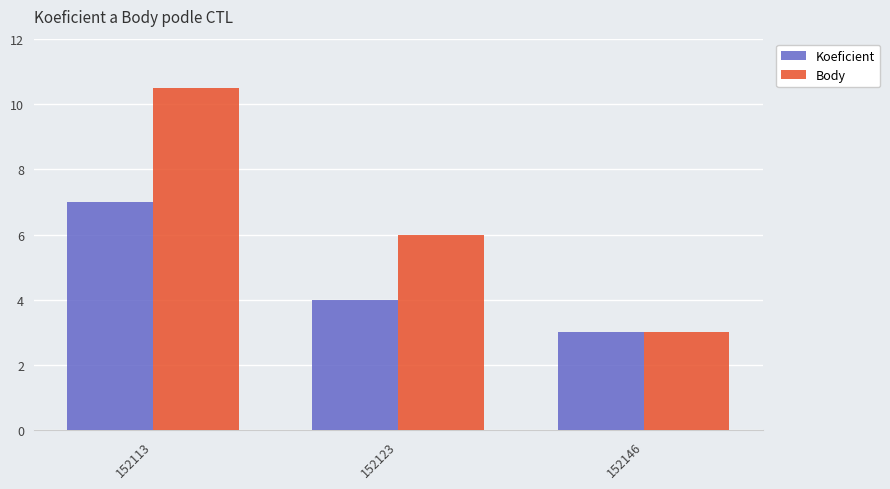

The value of Koeficient at 152113 is 2.3. True or false?

False